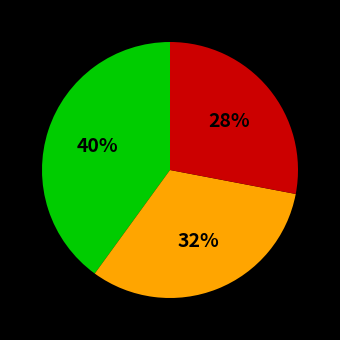

To the nearest percent, what is the difference between the largest and smallest slice percentages?

12%